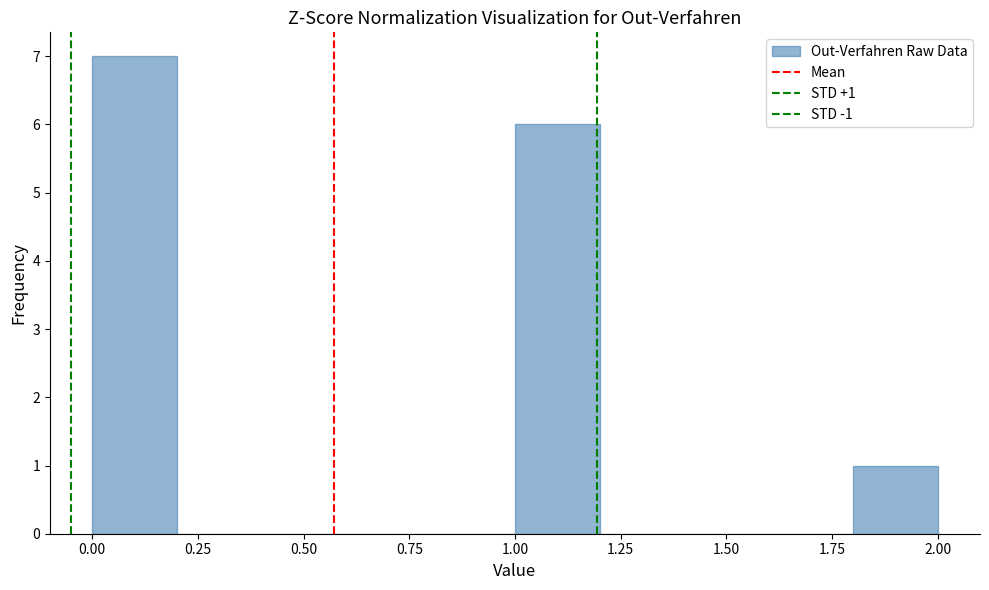

Which range on the x-axis has the tallest bar?

0.0 to 0.2